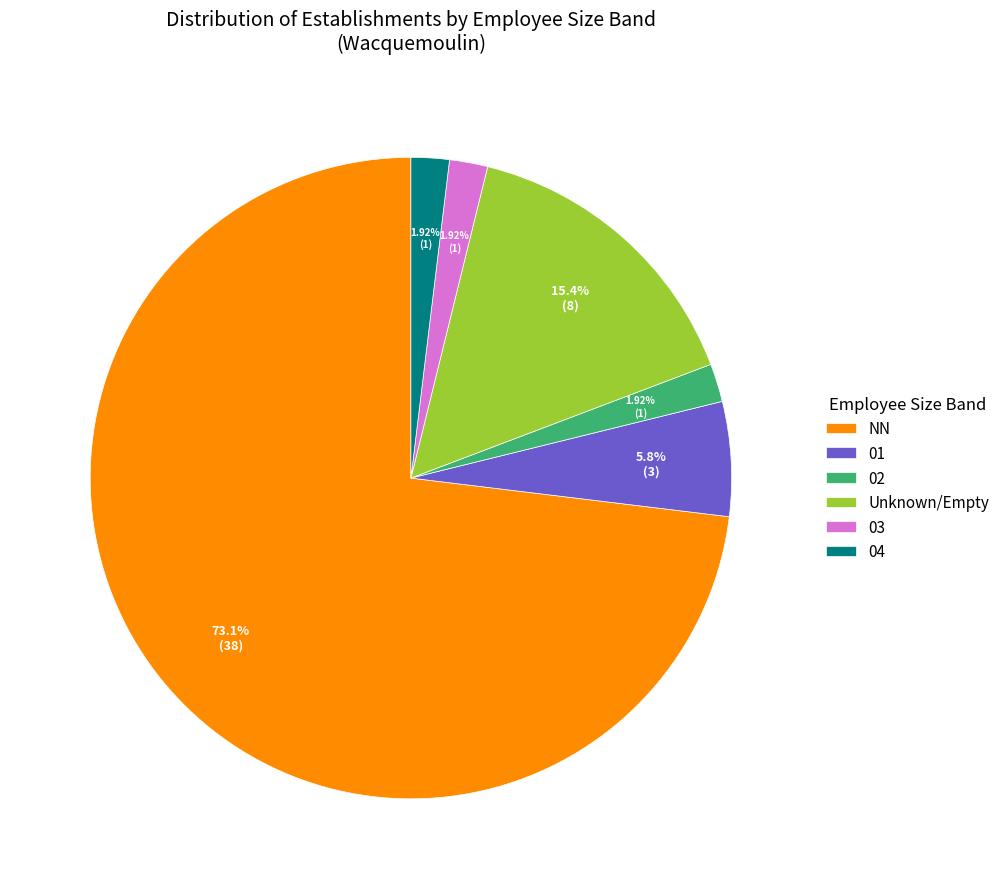

What percentage is the 03 slice, to the nearest percent?

2%